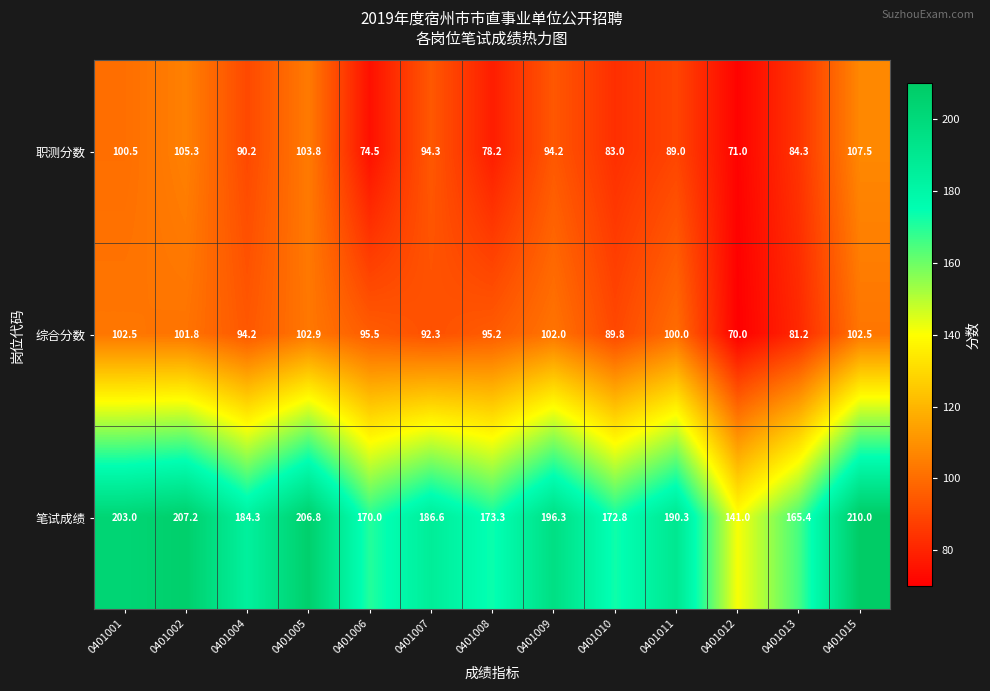

At which label is 笔试成绩 closest to 175?

0401008